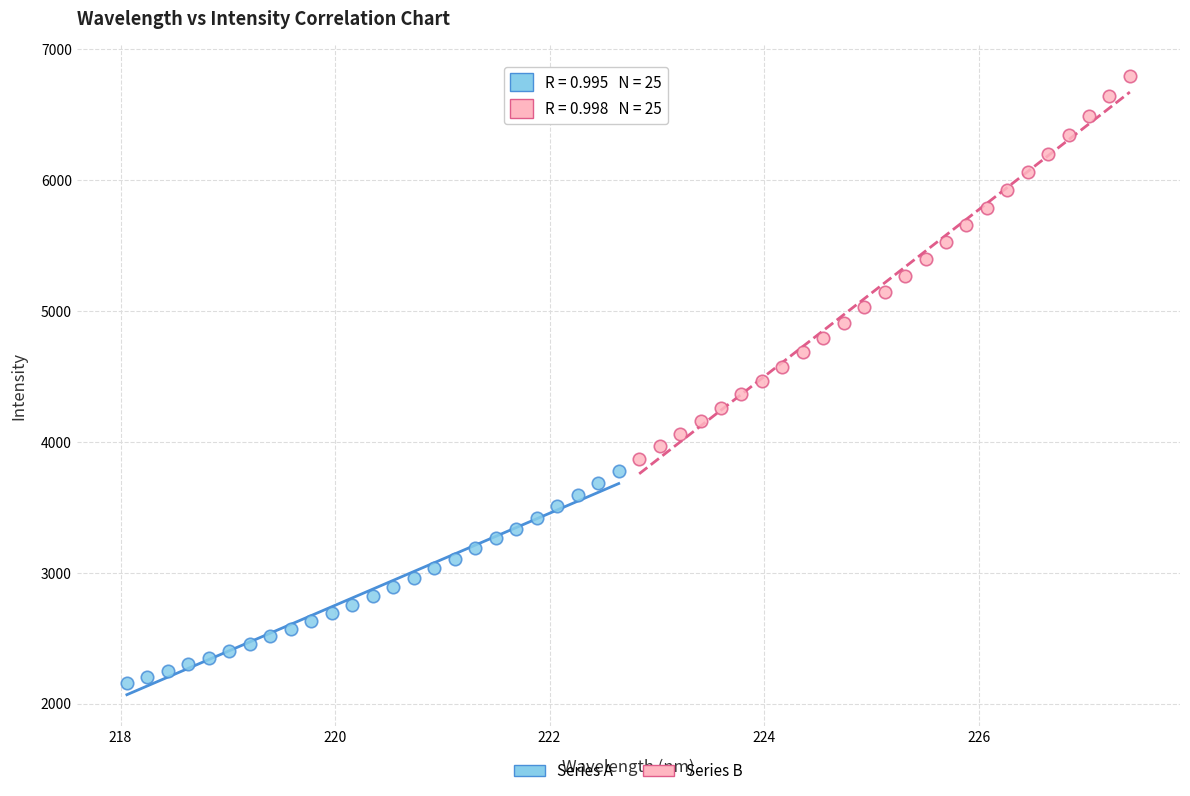

Which series has the widest spread of Y values?

Series B